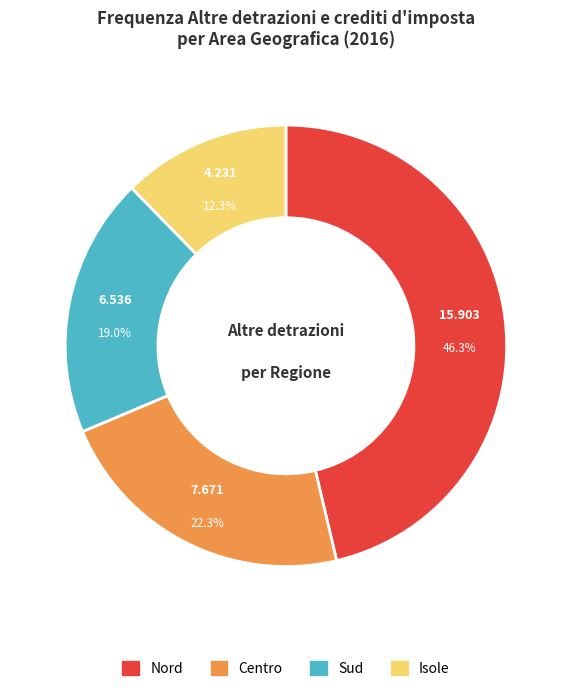

Is there a majority slice in this chart?

No